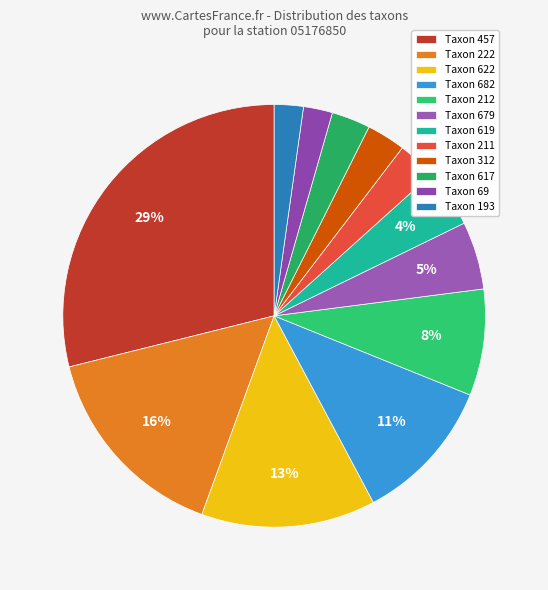

How many segments does this pie chart have?

12